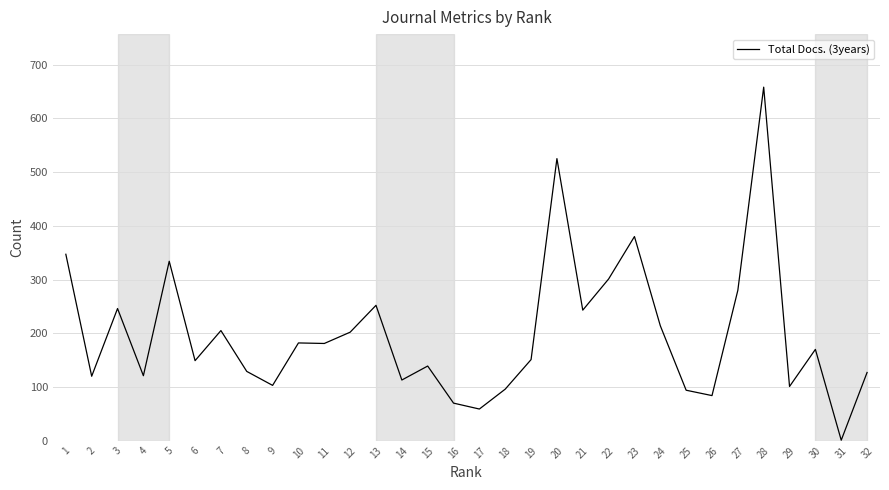

Approximately how many times larger is the value at 1 compared to 18?

3.6